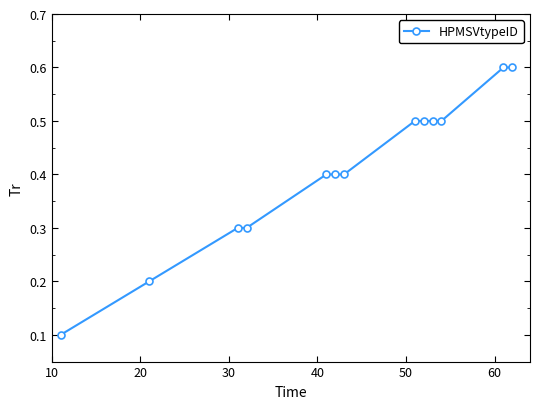

What is the maximum value shown in the chart?

0.6